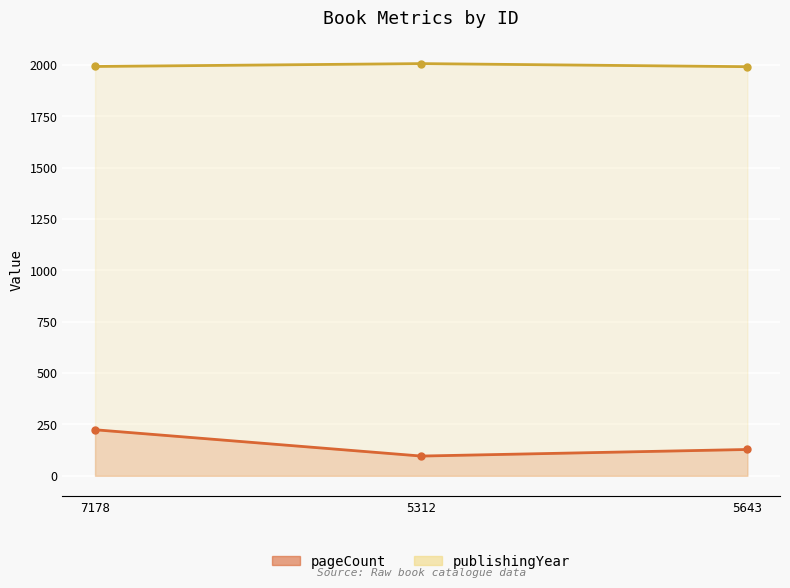

What is the label of the 1st point from the right?

5643